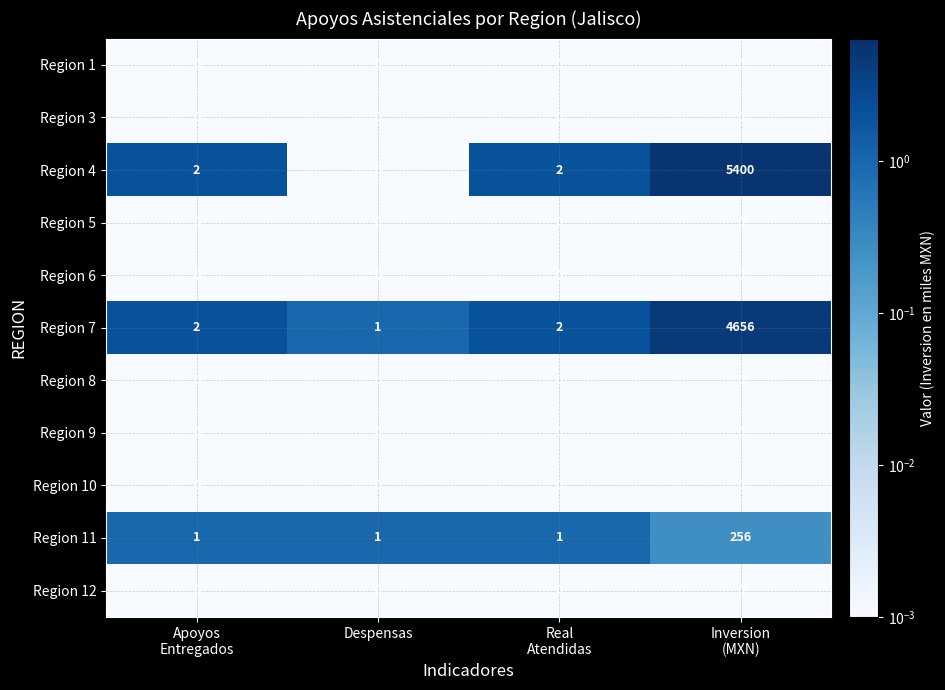

Which series has the widest spread of values?

Region 4